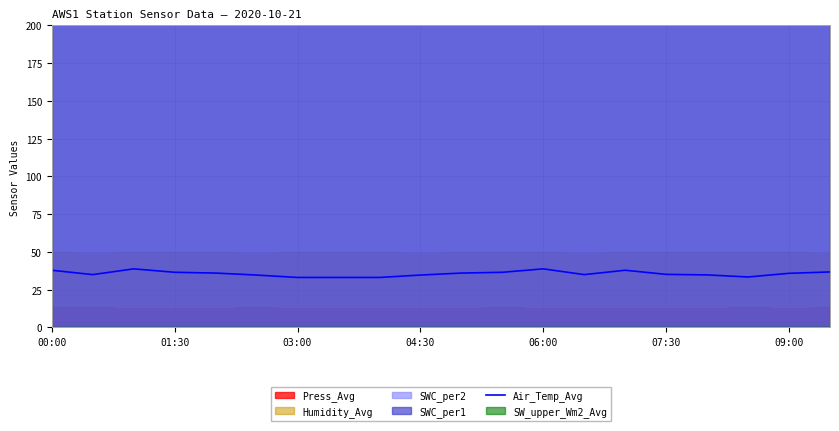

True or false: Air_Temp_Avg has a value of 8.3 at 00:00.

False